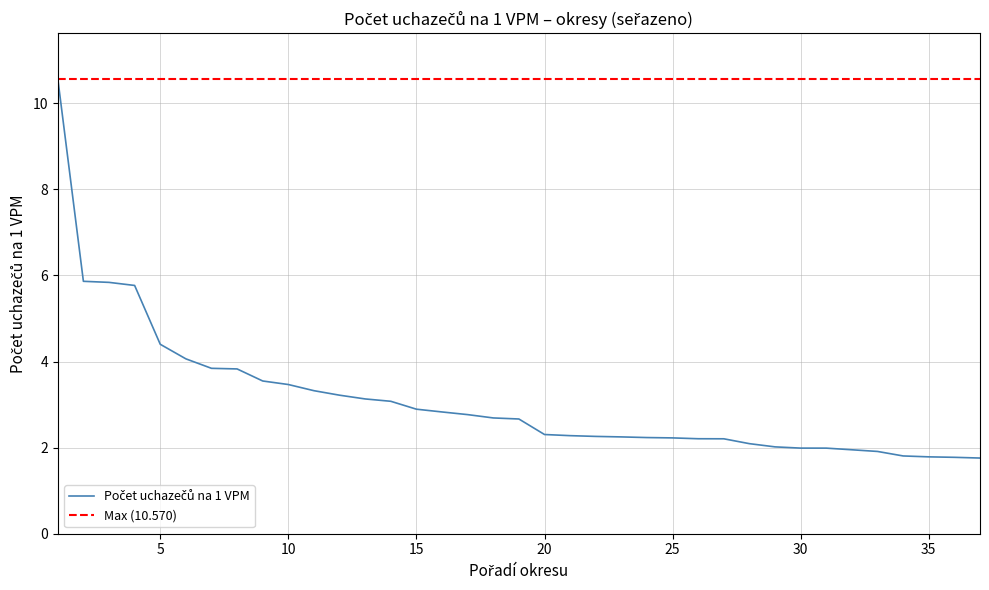

Which has a higher value, 13 or 28?

13